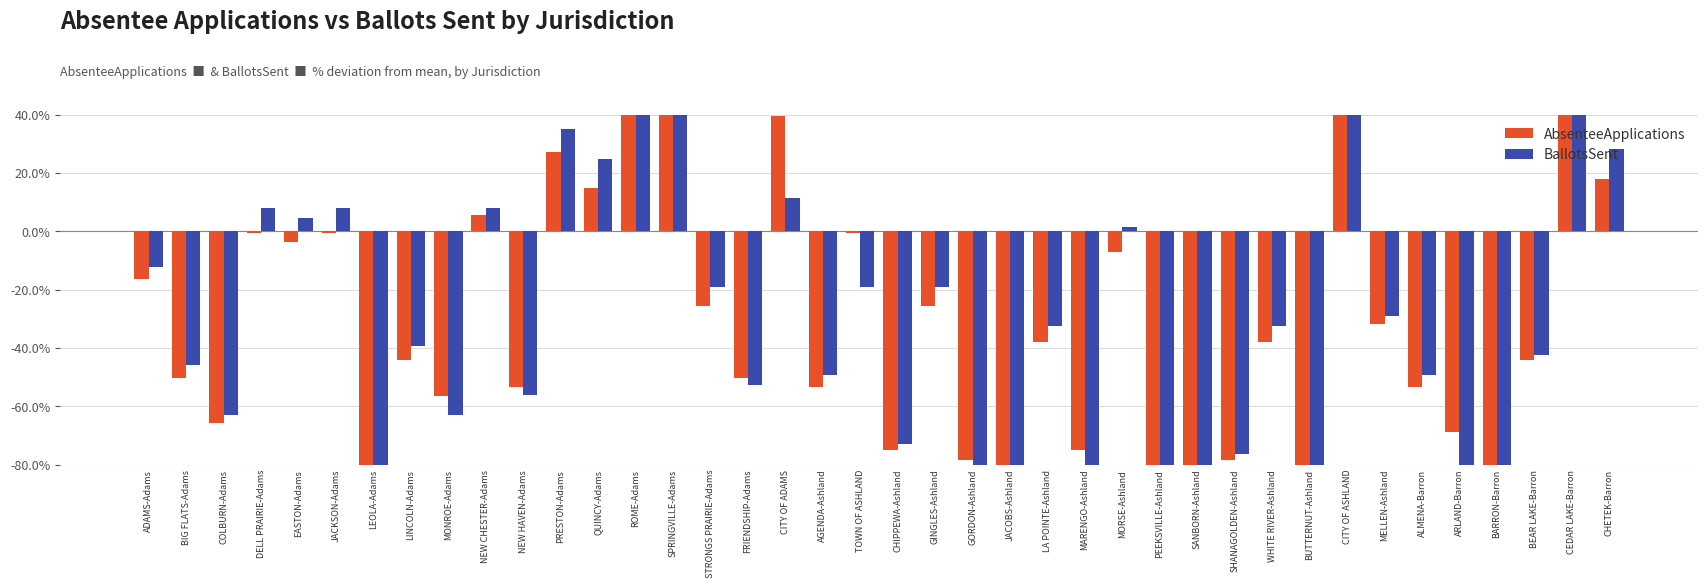

What position from the left is CEDAR LAKE-Barron?

39